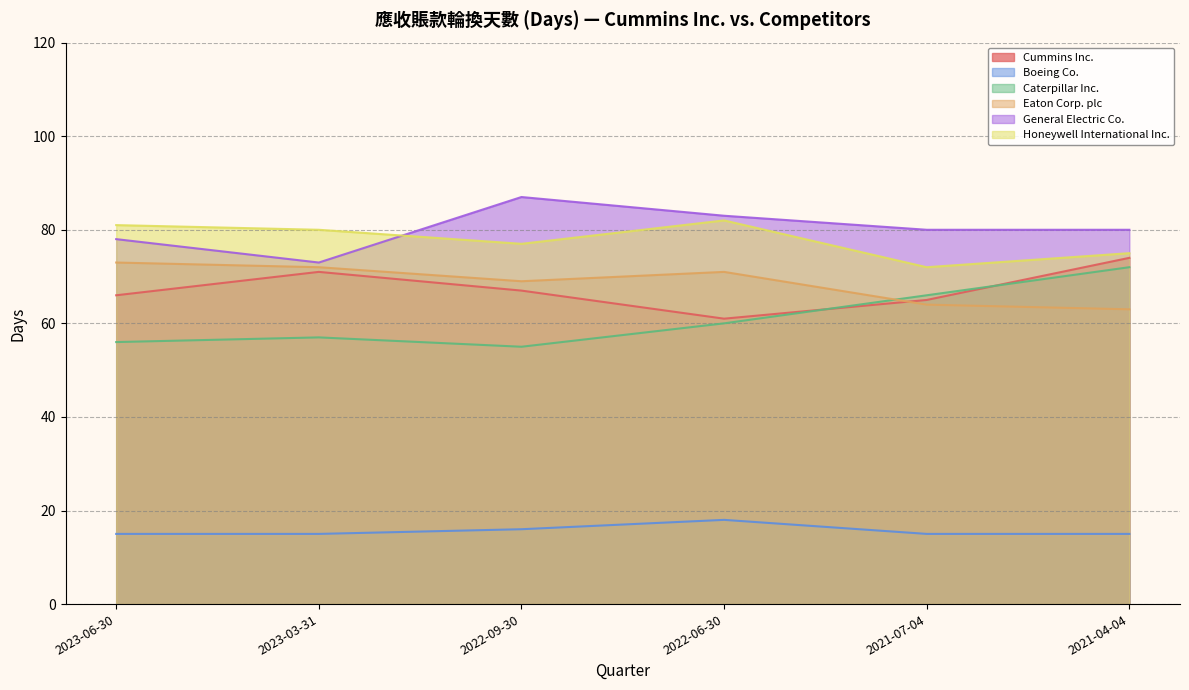

What is the difference between the maximum and minimum values in the Caterpillar Inc. series?

17